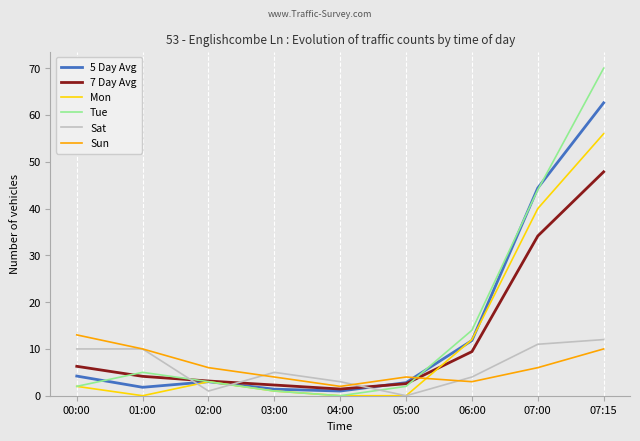

The value of Mon at 02:00 is 3.0. True or false?

True